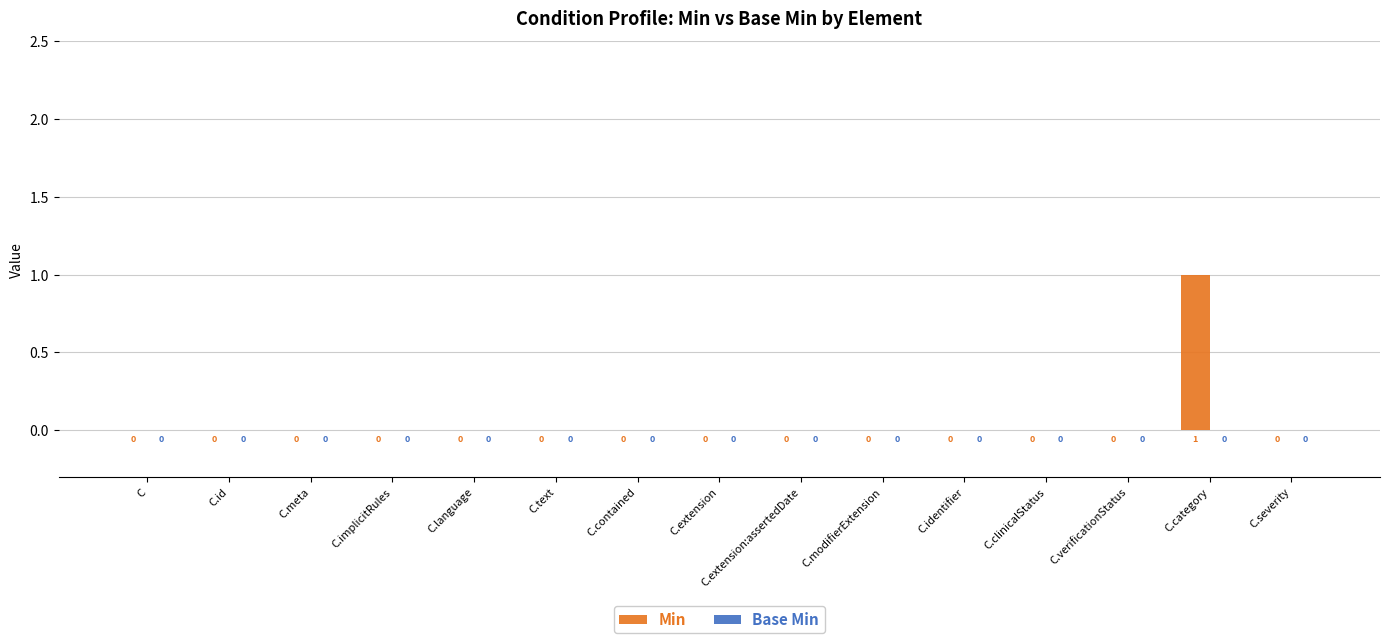

The chart shows a value of 1 at C.category. True or false?

True